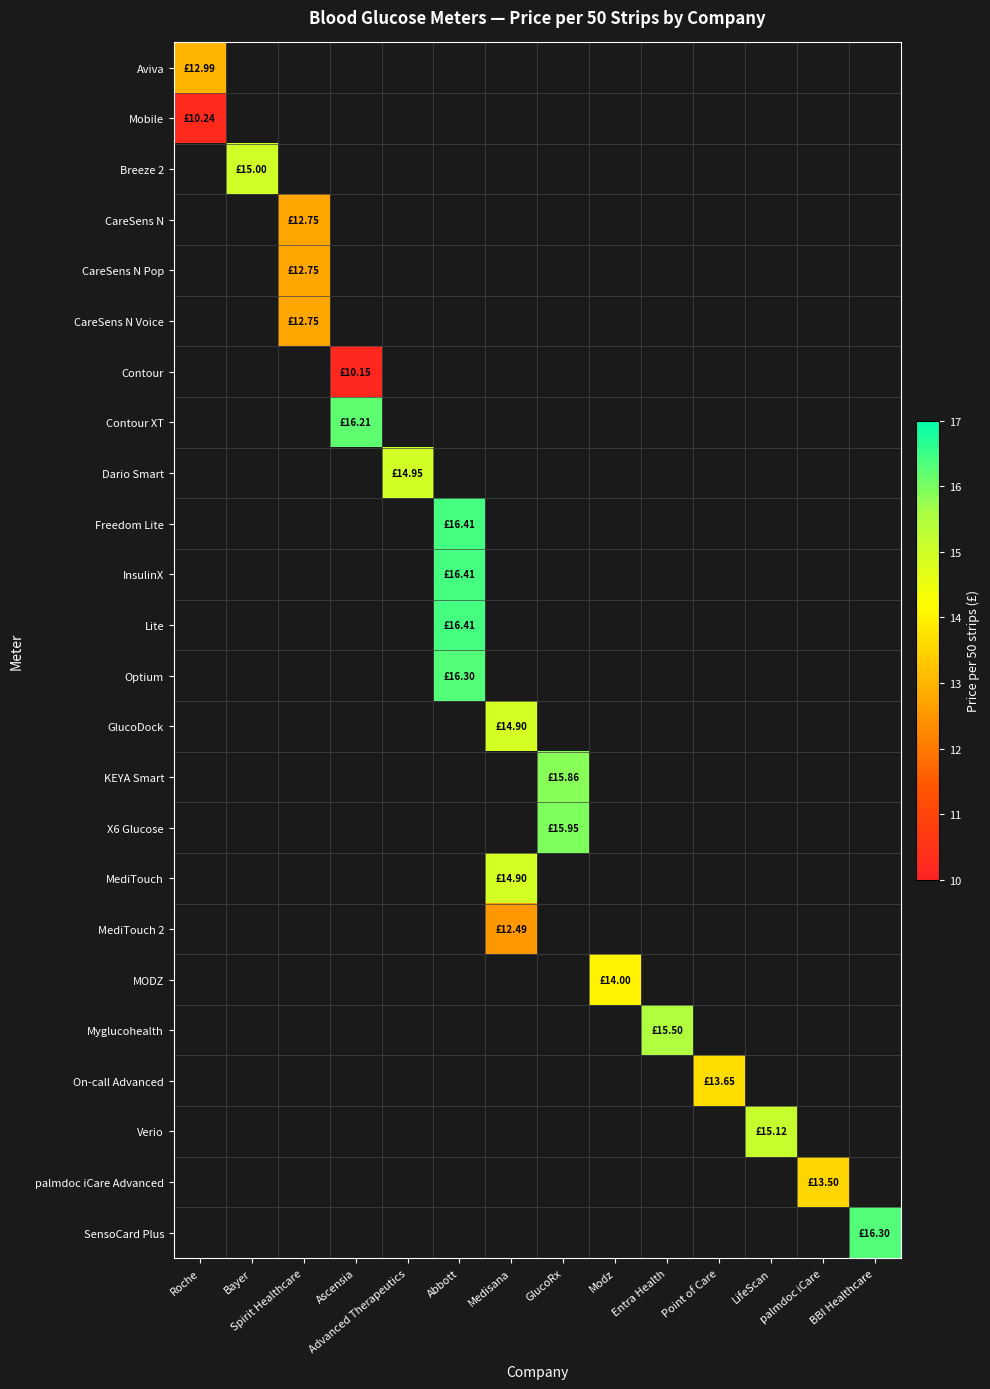

Which category has the highest value across all series?

Abbott